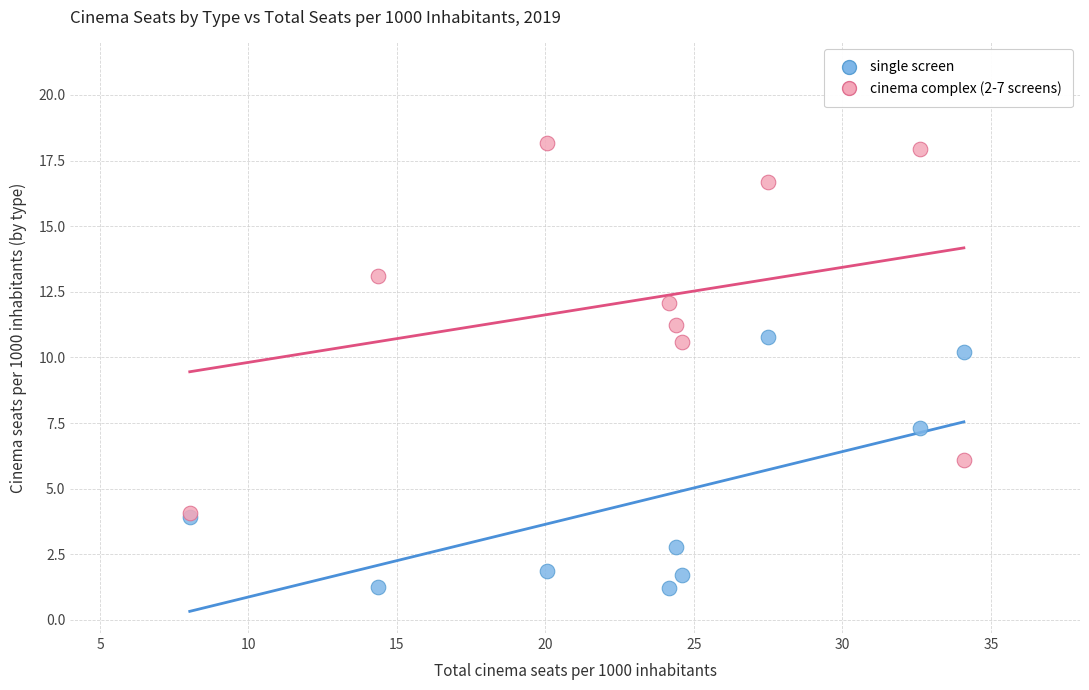

Across all series, what Y value is closest to 9?

10.2